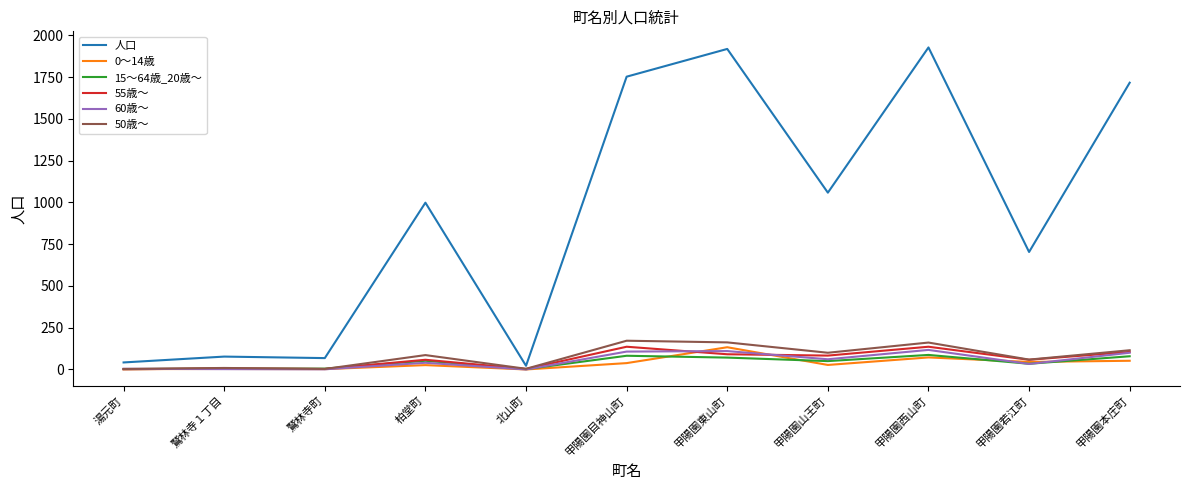

In 60歳～, how many points are lower than both neighbors (excluding endpoints)?

4